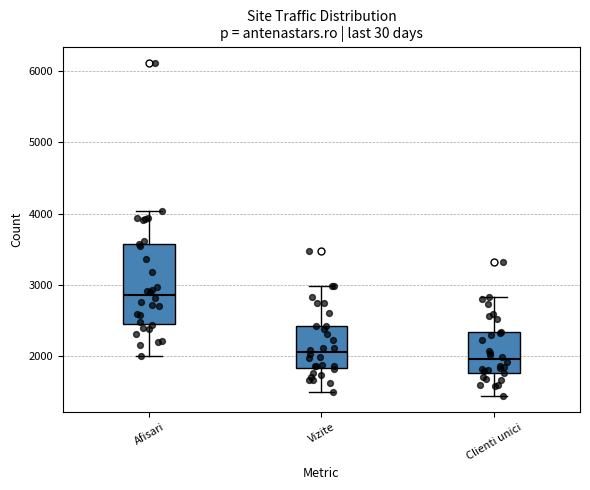

Reading left to right, transcribe this box plot: for each box, give where its median line is, the range the box spans, and where its two whiskers end, as read against the y-axis. The values are not printed on the chart, so give them approximately, as read against the axis.

Afisari: median 2900, box 2500 to 3600, whiskers 2000 to 4000
Vizite: median 2100, box 1800 to 2400, whiskers 1500 to 3000
Clienti unici: median 2000, box 1800 to 2300, whiskers 1400 to 2800